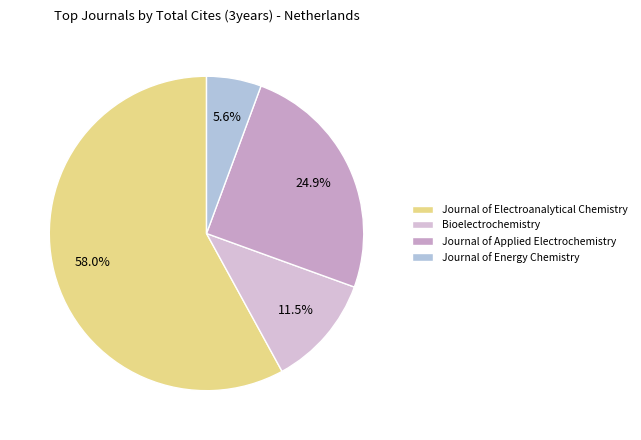

To the nearest percent, what is the average slice percentage?

25%